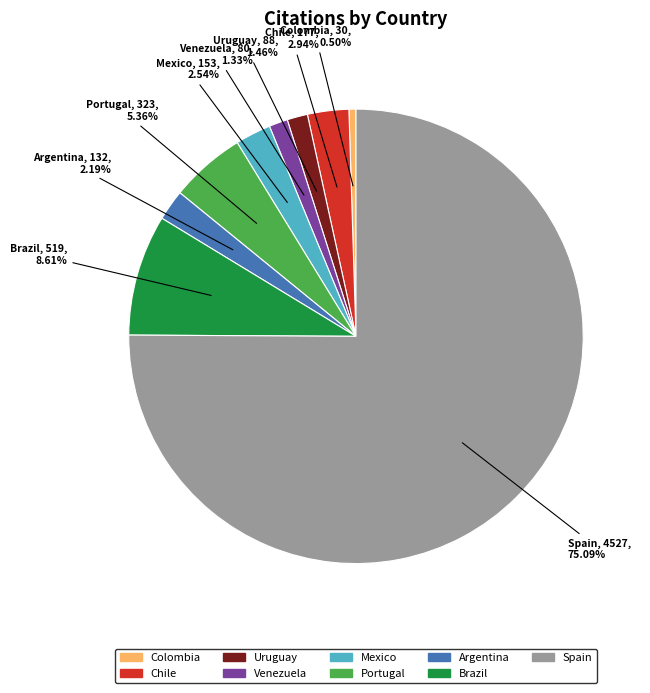

Is it true that Chile is 3% of the pie?

True